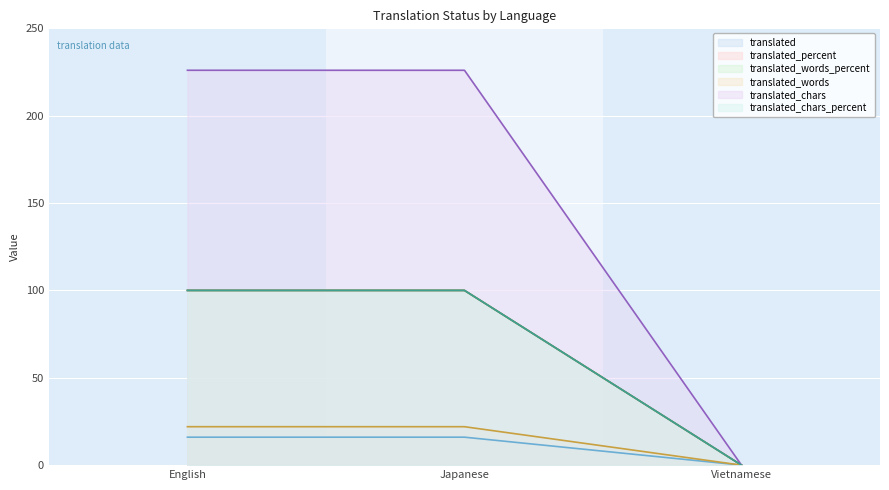

What is the label of the 1st point from the right?

Vietnamese